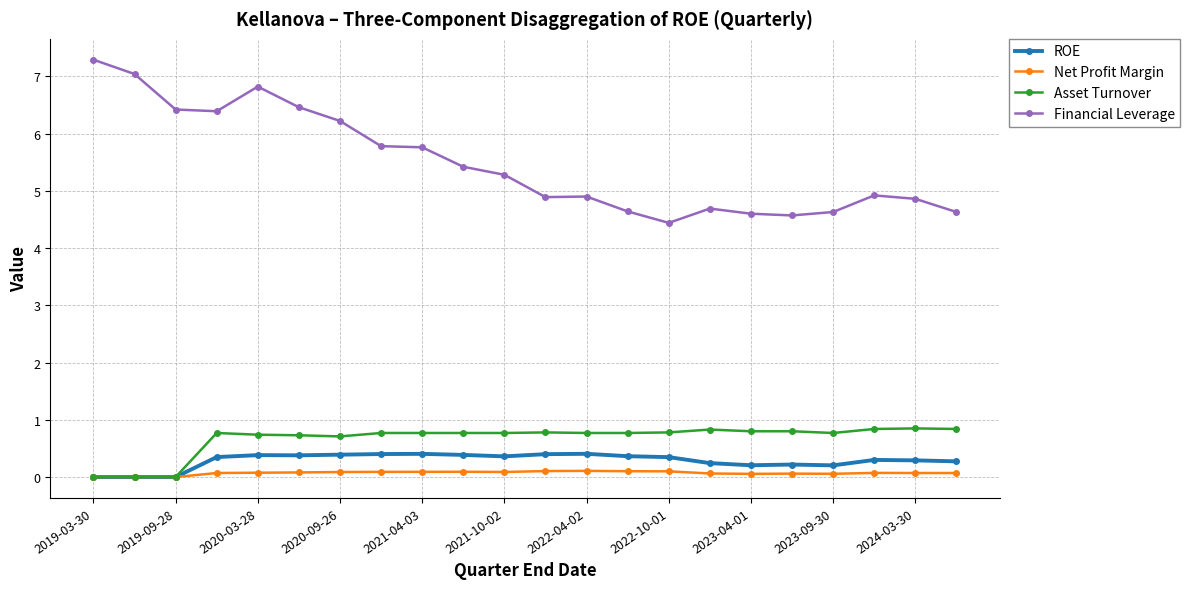

What is the value of the Asset Turnover point at the 5th from the left?

0.7